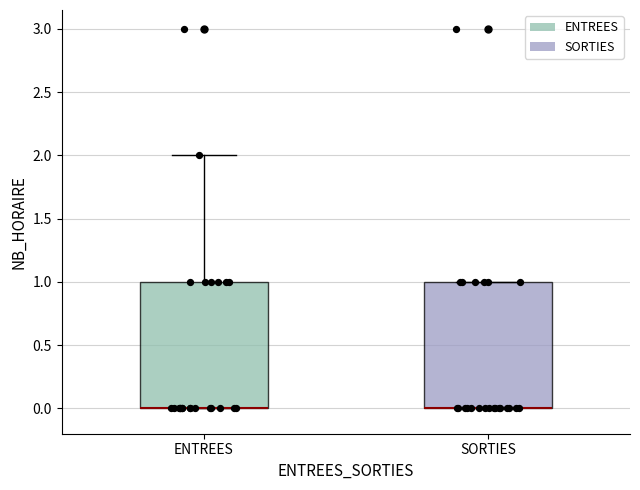

Where is the upper edge of the box for ENTREES on the y-axis? The values are not printed on the chart, so give them approximately, as read against the axis.

1